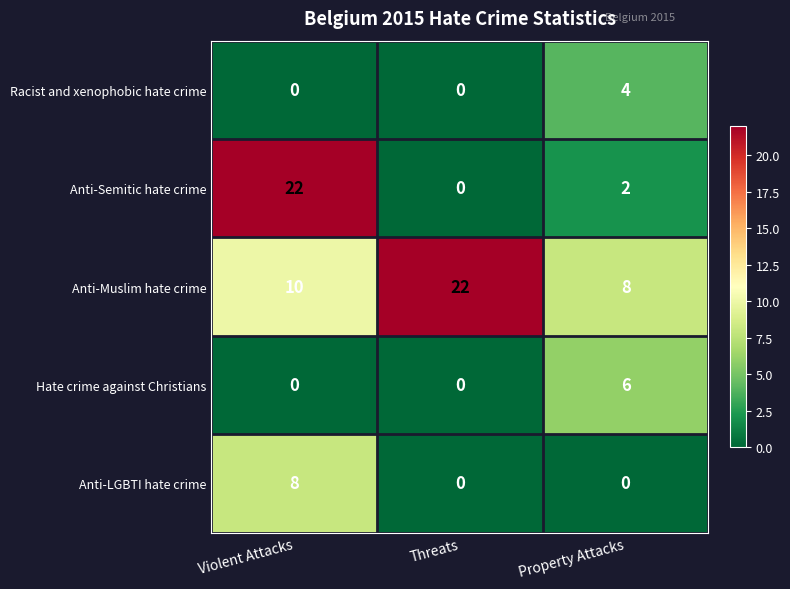

What is the difference between the Hate crime against Christians values at Property Attacks and Violent Attacks?

6